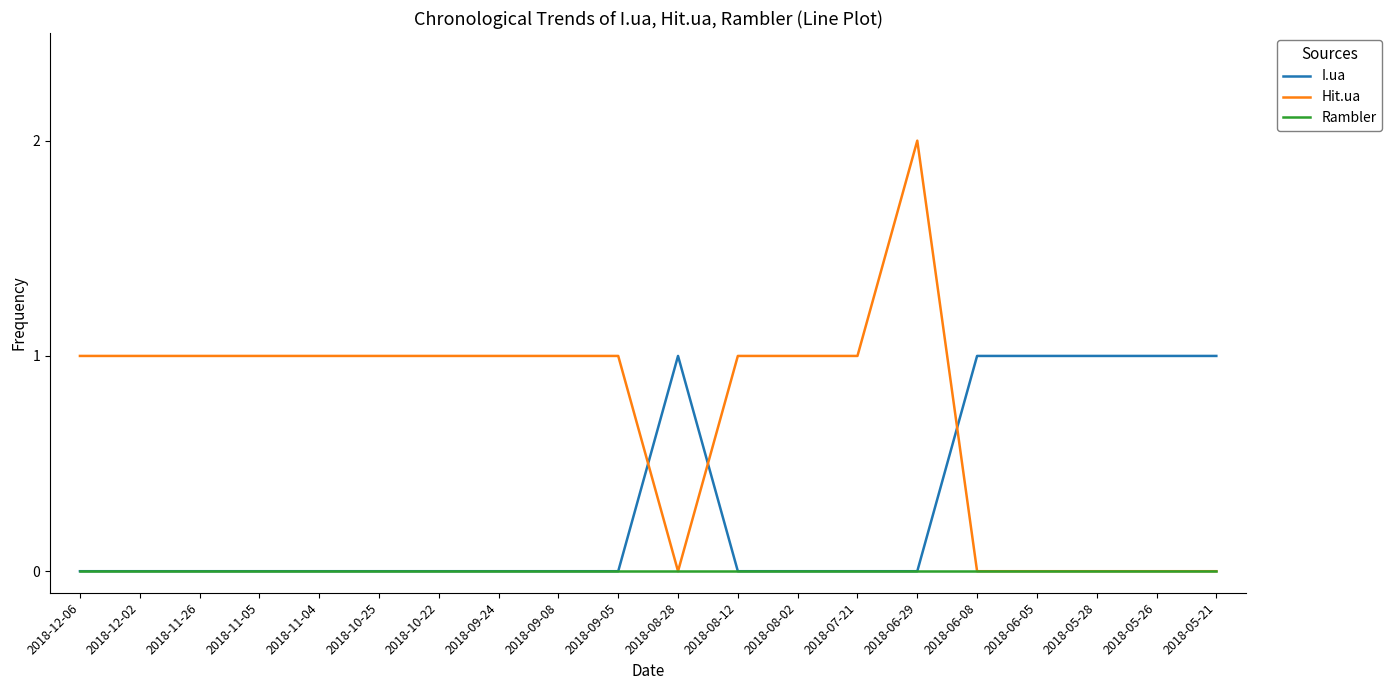

Reading right to left, what are all the values shown in this chart?

I.ua: 1	1	1	1	1	0	0	0	0	1	0	0	0	0	0	0	0	0	0	0
Hit.ua: 0	0	0	0	0	2	1	1	1	0	1	1	1	1	1	1	1	1	1	1
Rambler: 0	0	0	0	0	0	0	0	0	0	0	0	0	0	0	0	0	0	0	0